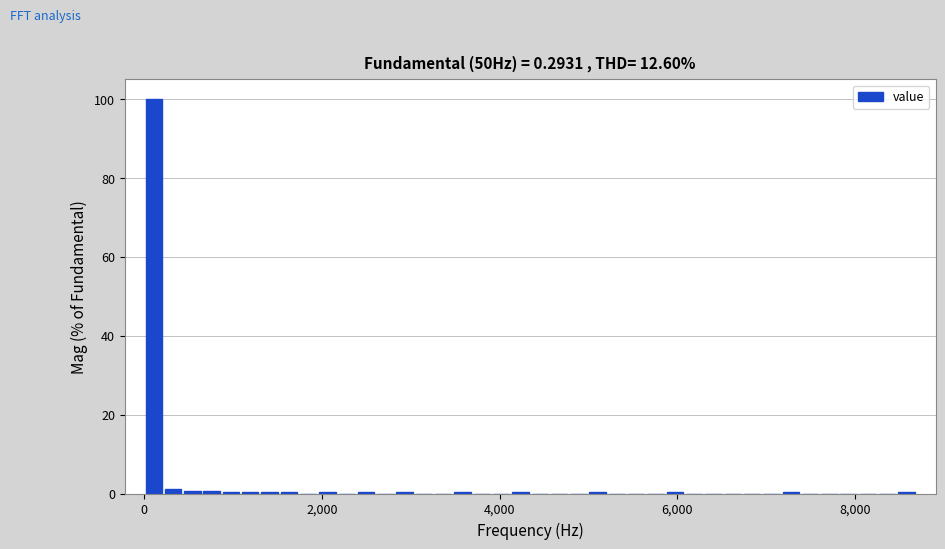

Read against the x-axis, roughly where is the centre of the tallest bar?

200